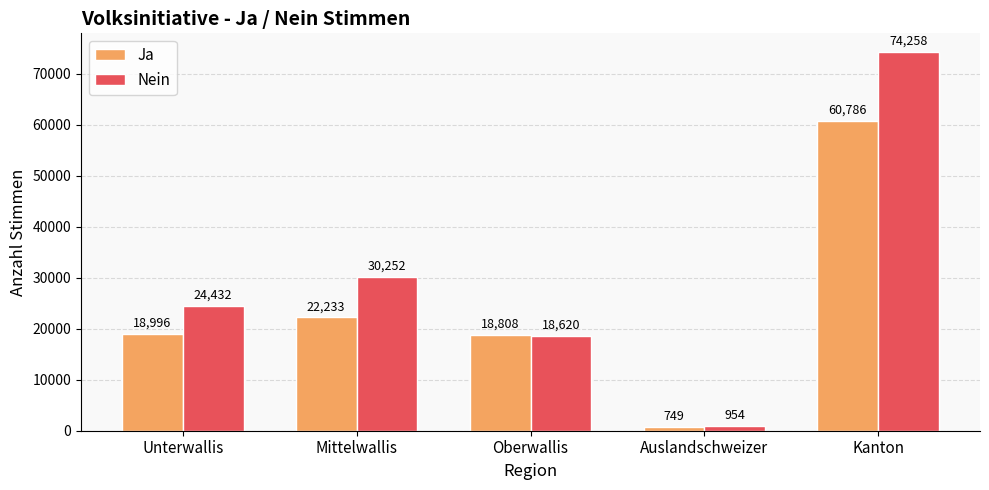

At Auslandschweizer, list the series in order from largest to smallest.

Nein, Ja